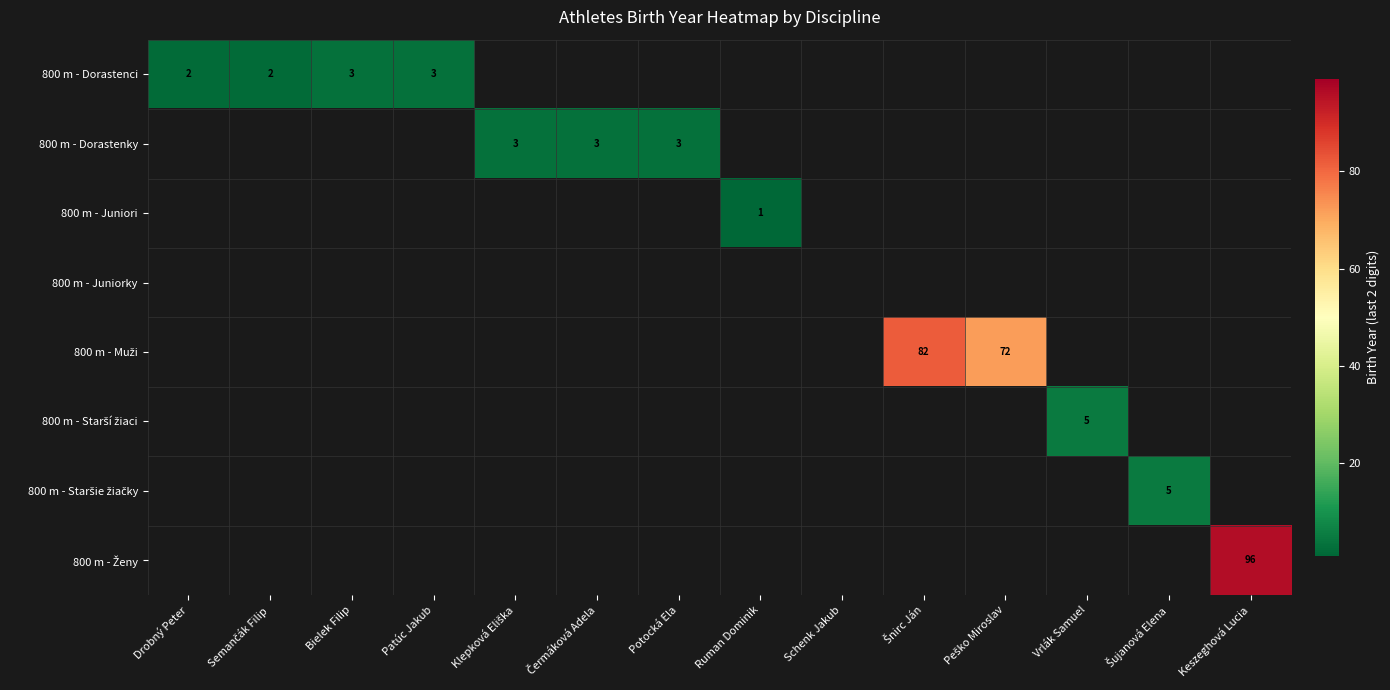

At which category is the sum across all series the highest?

Keszeghová Lucia